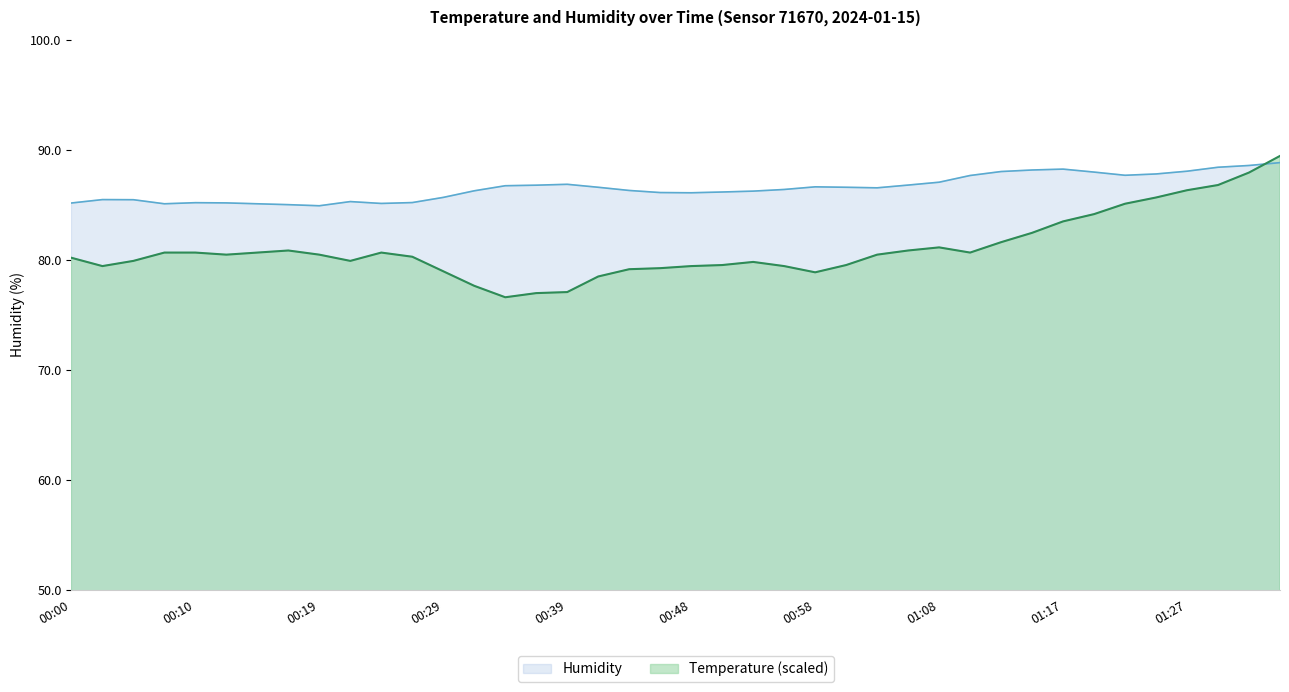

List the series in order of their overall mean, highest first.

Humidity, Temperature (scaled)